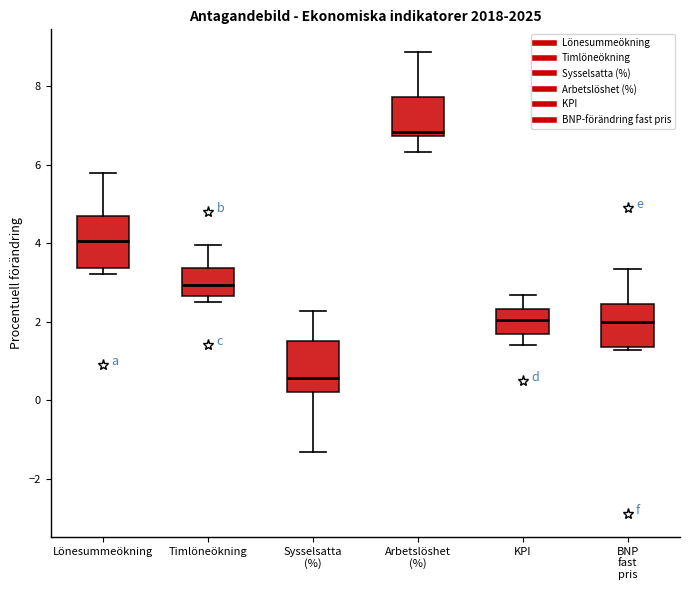

Where does the upper whisker of the box for Lönesummeökning end on the y-axis? The values are not printed on the chart, so give them approximately, as read against the axis.

5.8